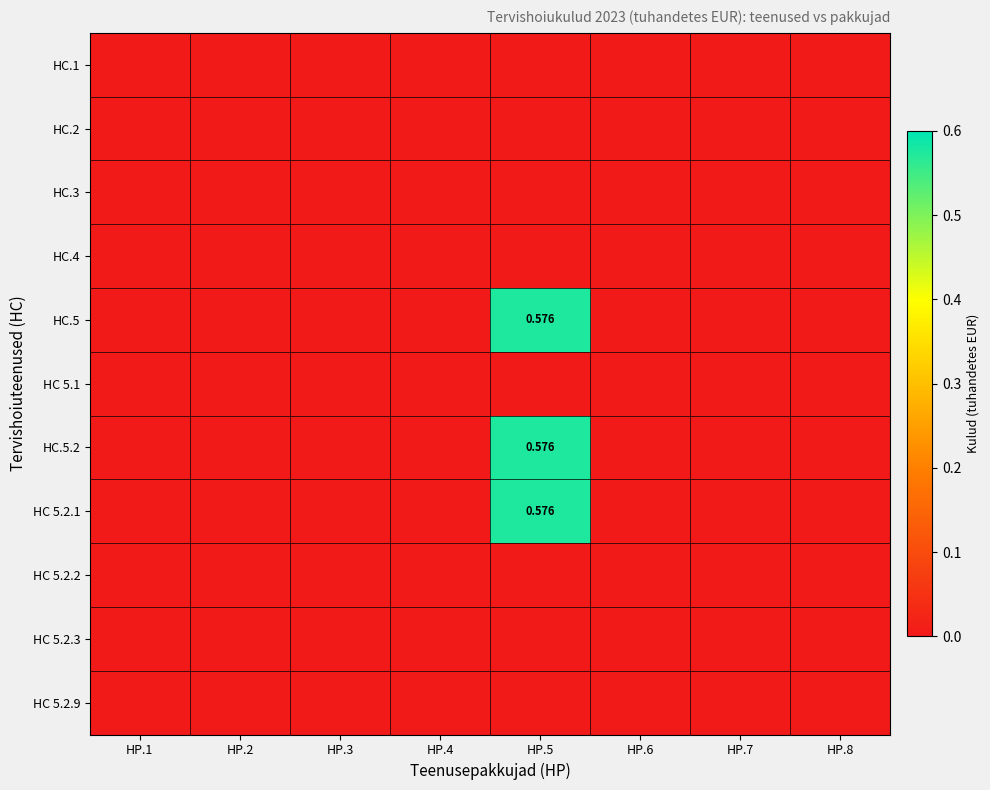

At HP.2, list the series in order from largest to smallest.

HC.1, HC.2, HC.3, HC.4, HC.5, HC 5.1, HC.5.2, HC 5.2.1, HC 5.2.2, HC 5.2.3, HC 5.2.9